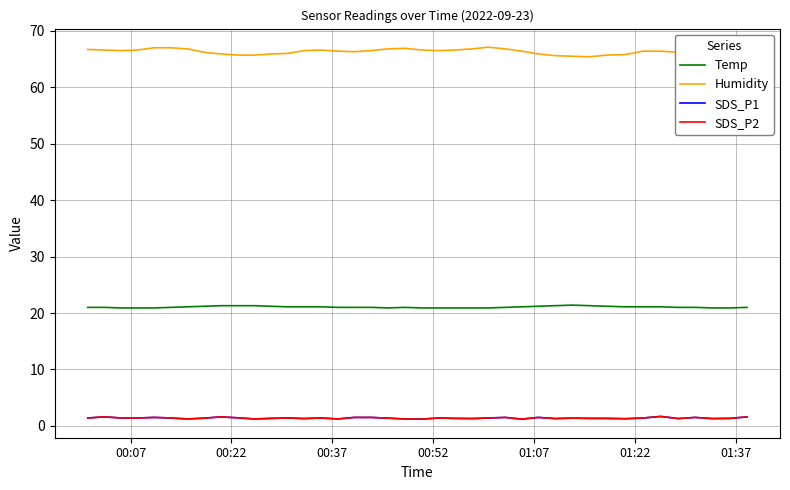

Does the chart display data point markers on the line(s)?

No